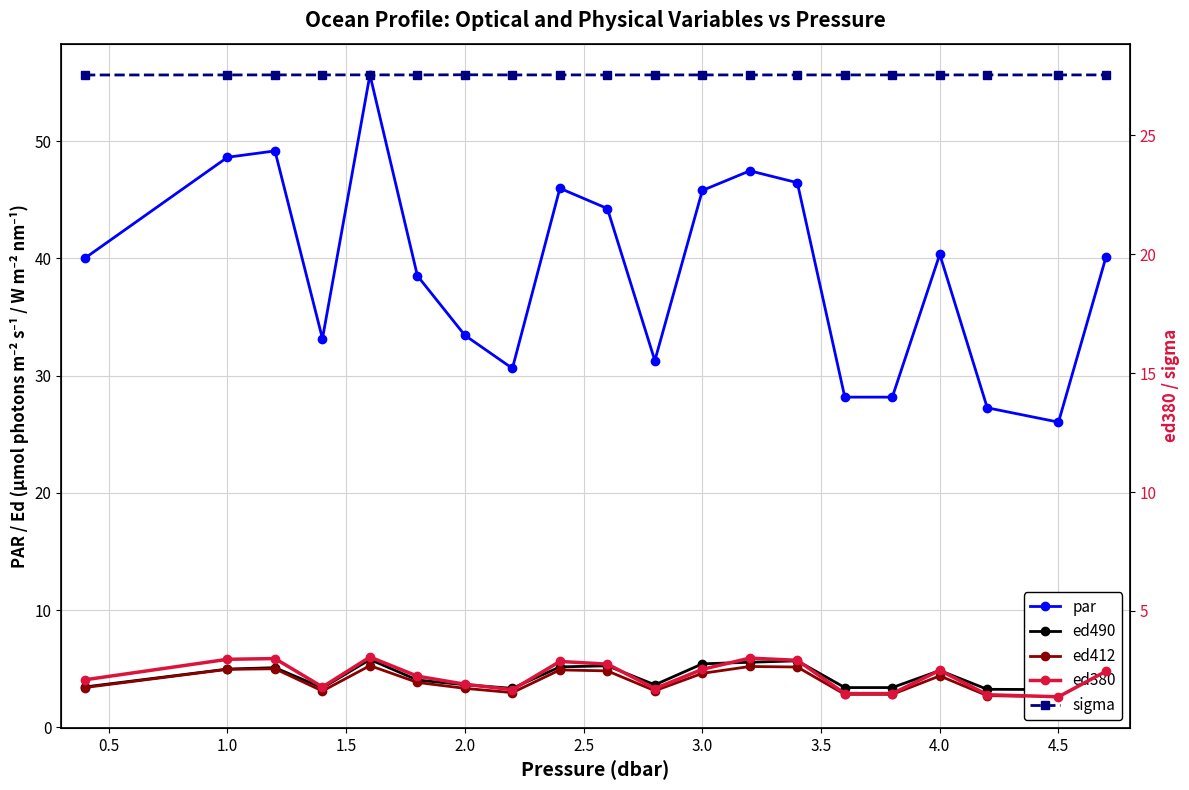

What is the sum of all ed412 values?

79.1